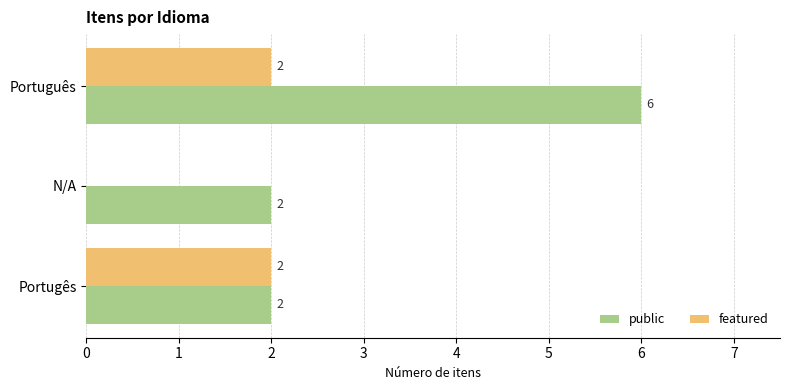

What is the sum of the public values at Português and Portugês?

8